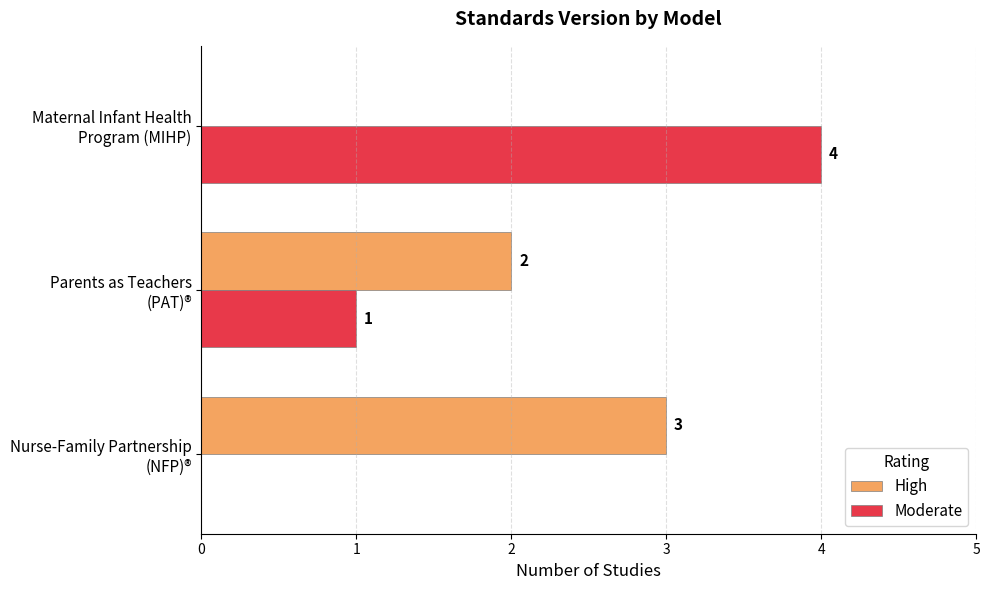

How many data points does each series have?

3